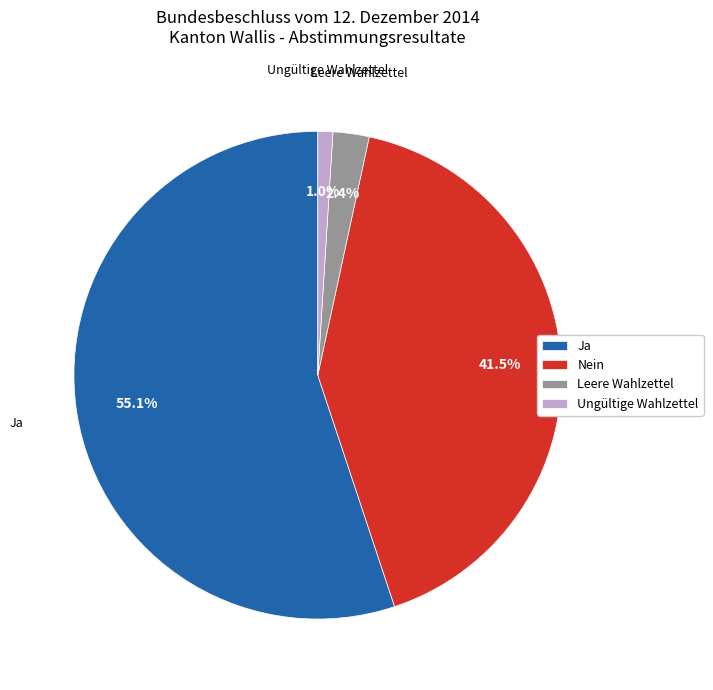

What is the smallest slice in the pie chart?

Ungültige Wahlzettel